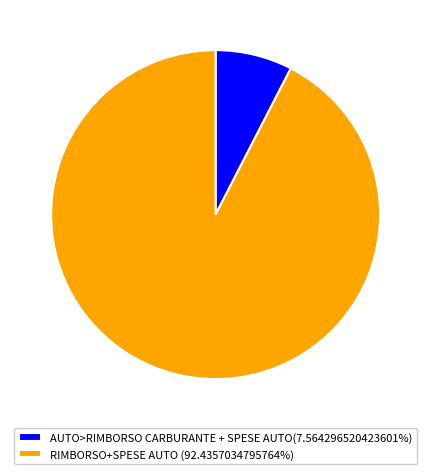

Do RIMBORSO+SPESE AUTO (92.4357034795764%) and AUTO>RIMBORSO CARBURANTE + SPESE AUTO(7.564296520423601%) together represent more than half of the pie?

Yes